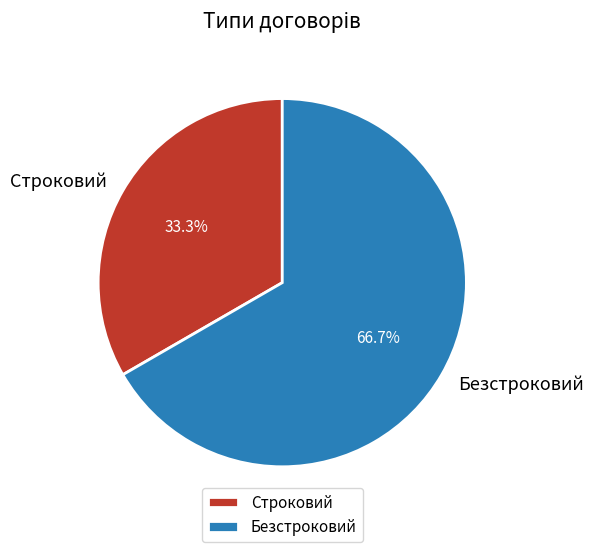

Which slice is the smallest?

Строковий